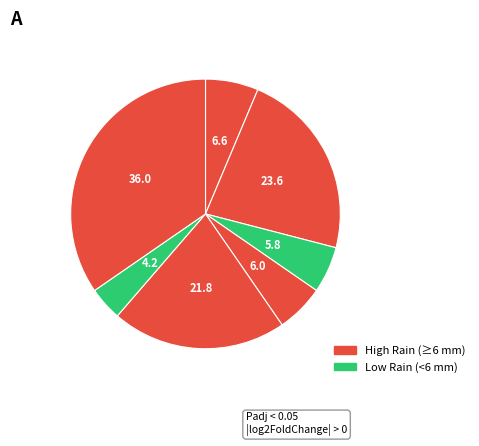

How many segments does this pie chart have?

7